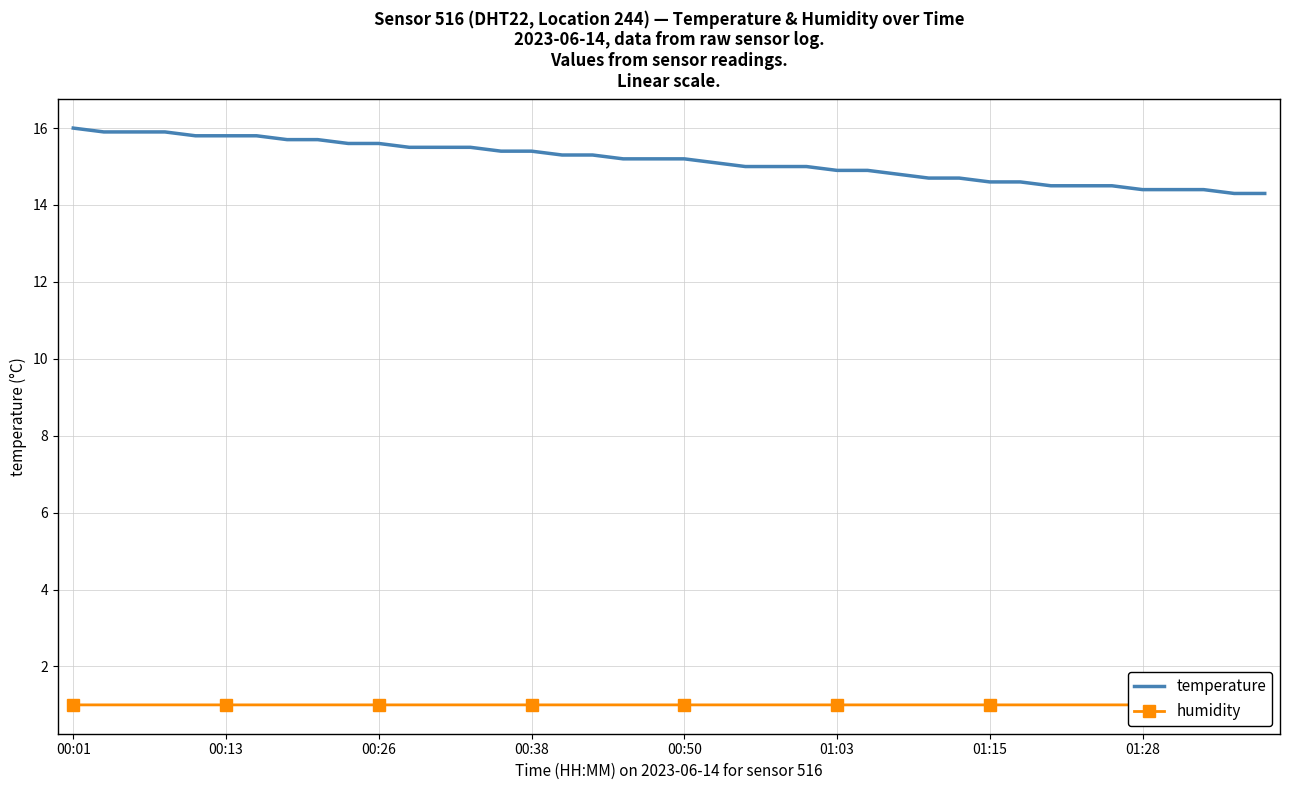

What is the sum of all humidity values?

41.2